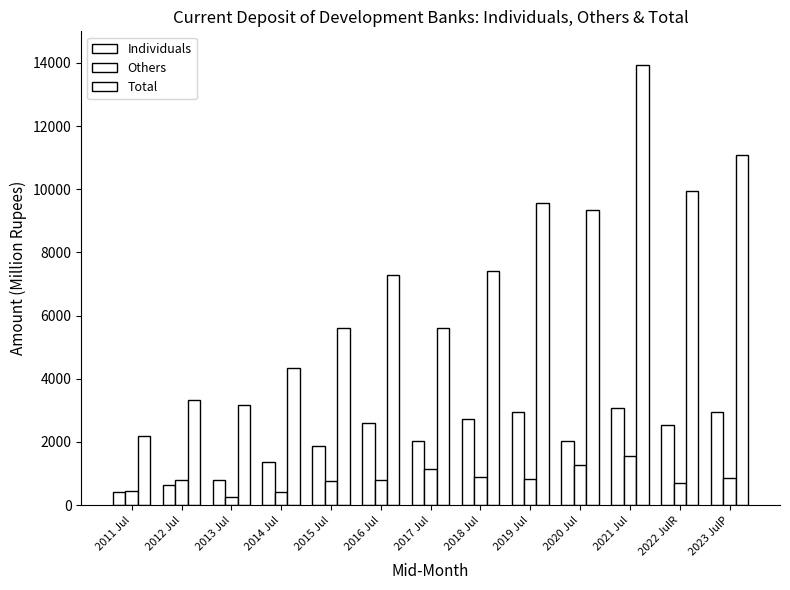

How many data points in Others are less than 801?

6